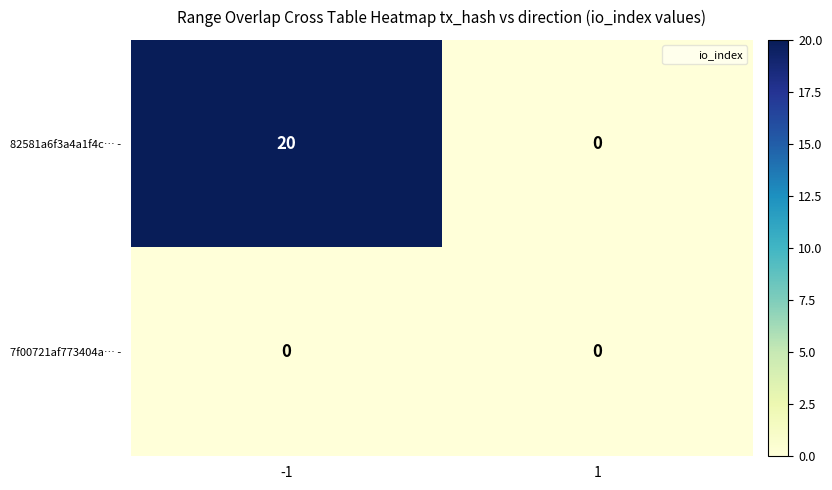

Reading right to left, list all the values displayed in this chart.

82581a6f3a4a1f4c… -: 1=0	-1=20
7f00721af773404a… -: 1=0	-1=0